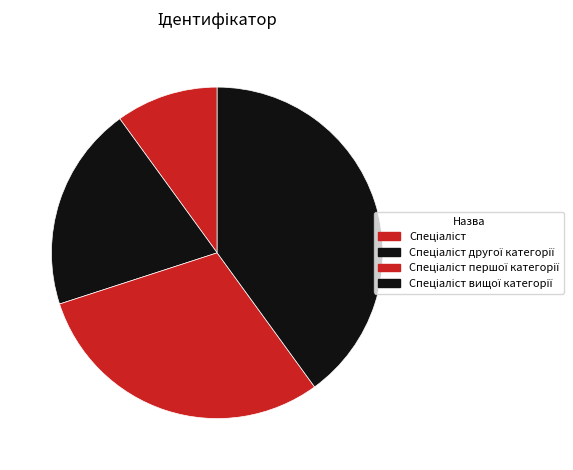

Which slice is the largest?

Спеціаліст вищої категорії